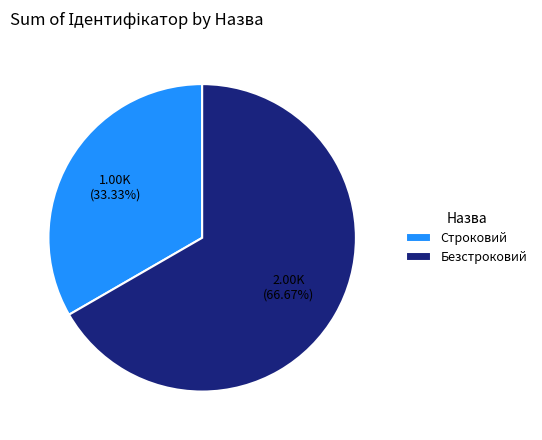

What is the majority slice?

Безстроковий